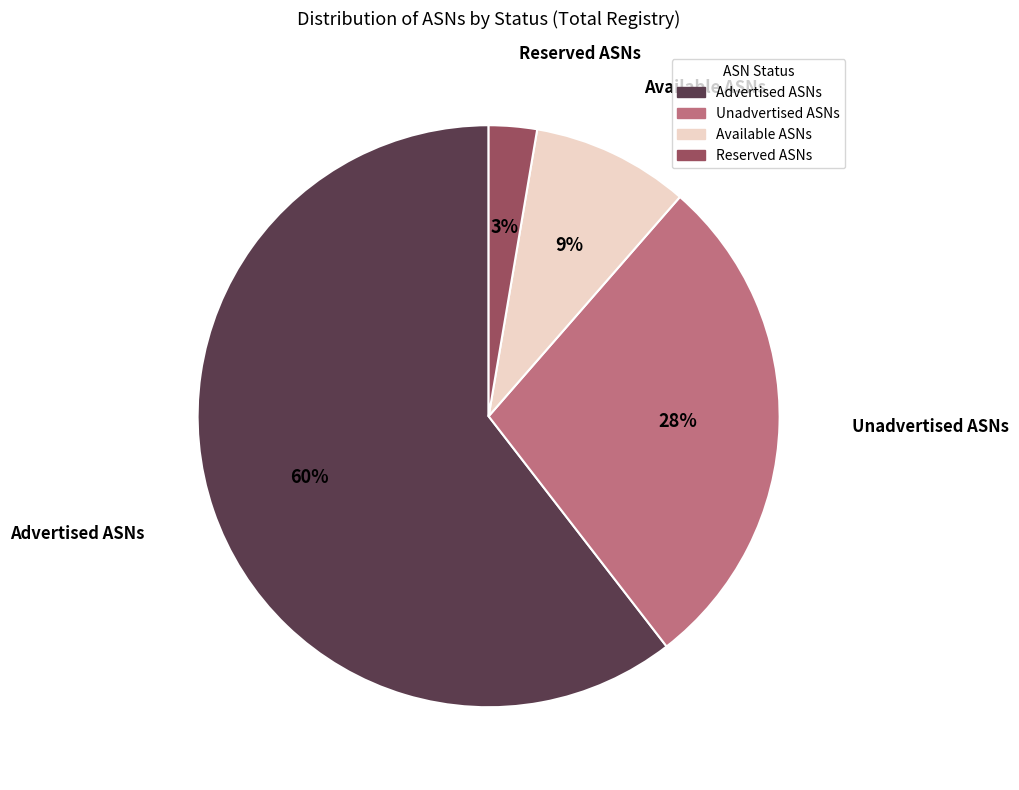

Does Advertised ASNs account for over 50% of the chart?

Yes